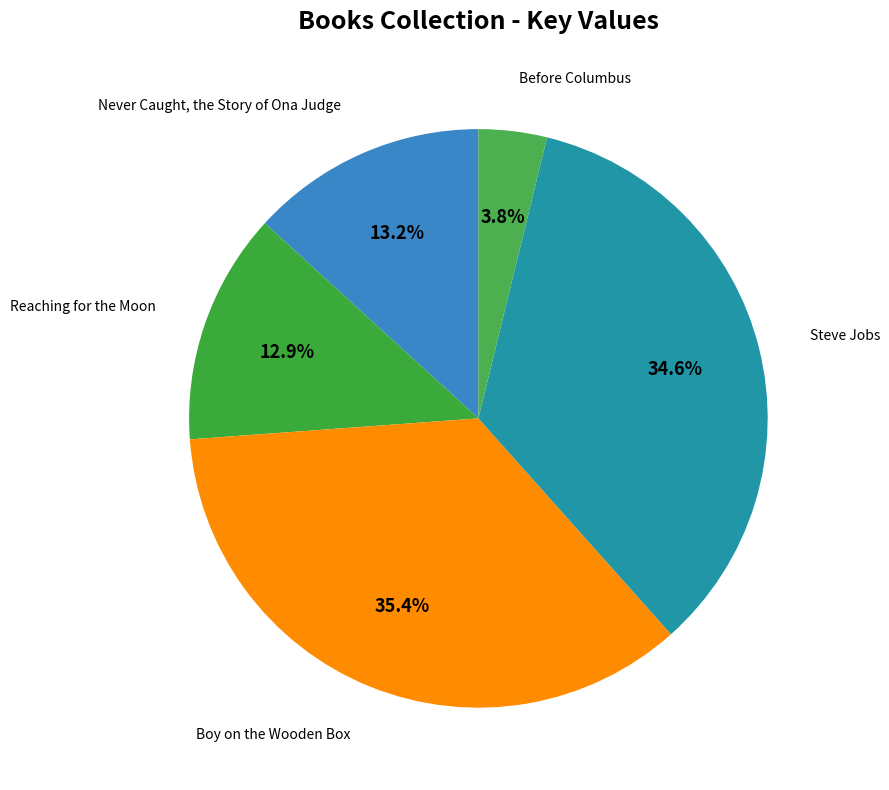

How many segments does this pie chart have?

5